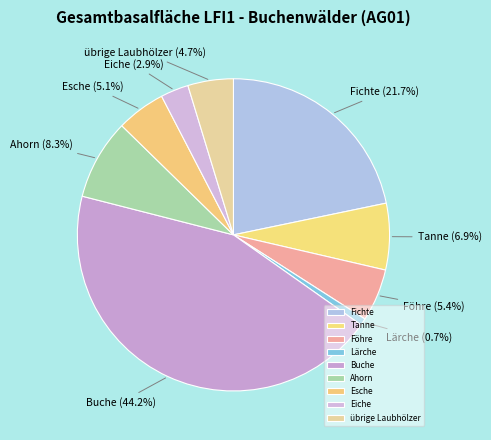

To the nearest percent, what is the combined percentage of Buche and Föhre?

50%